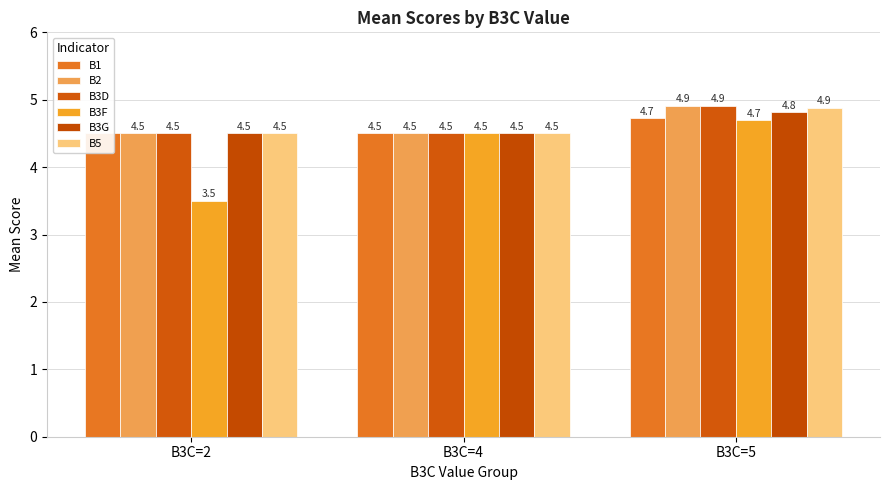

Between B3C=2 and B3C=5, which series saw the biggest shift?

B3F